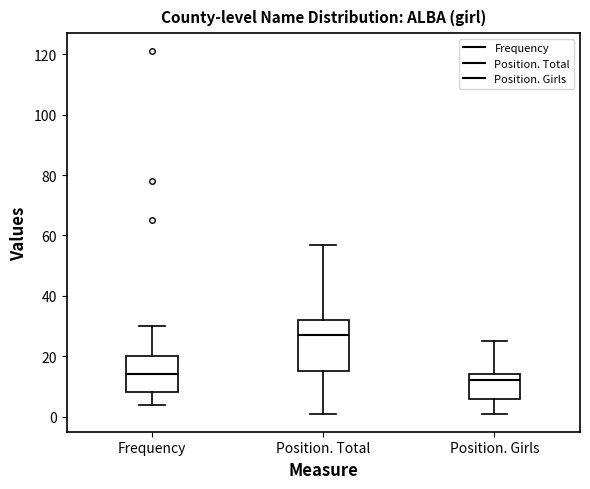

Comparing the boxes themselves (not the whiskers), which one is the tallest?

Position. Total